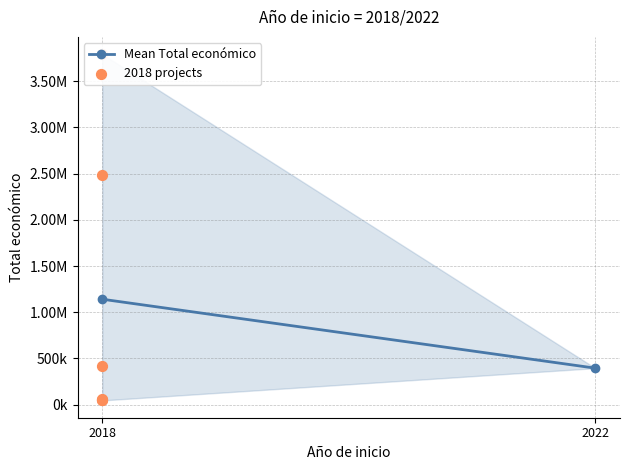

Which has a higher value, 2018 or 2018?

2018